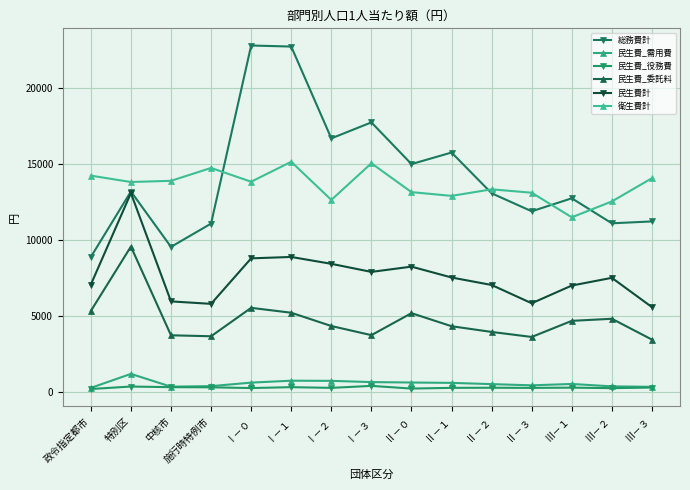

True or false: 民生費_役務費 and 民生費計 cross at least once.

False